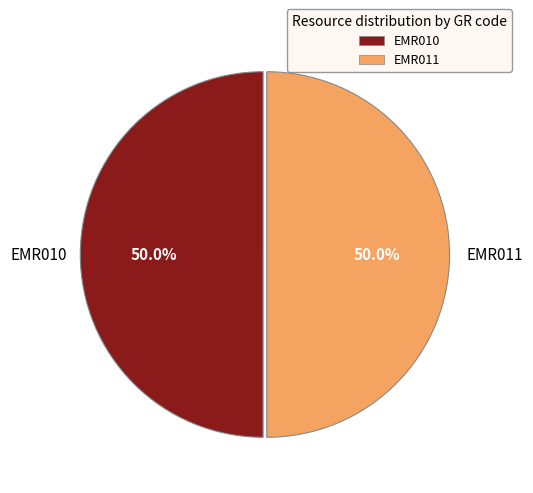

Approximately how many times larger is the value at EMR011 compared to EMR010?

1.0